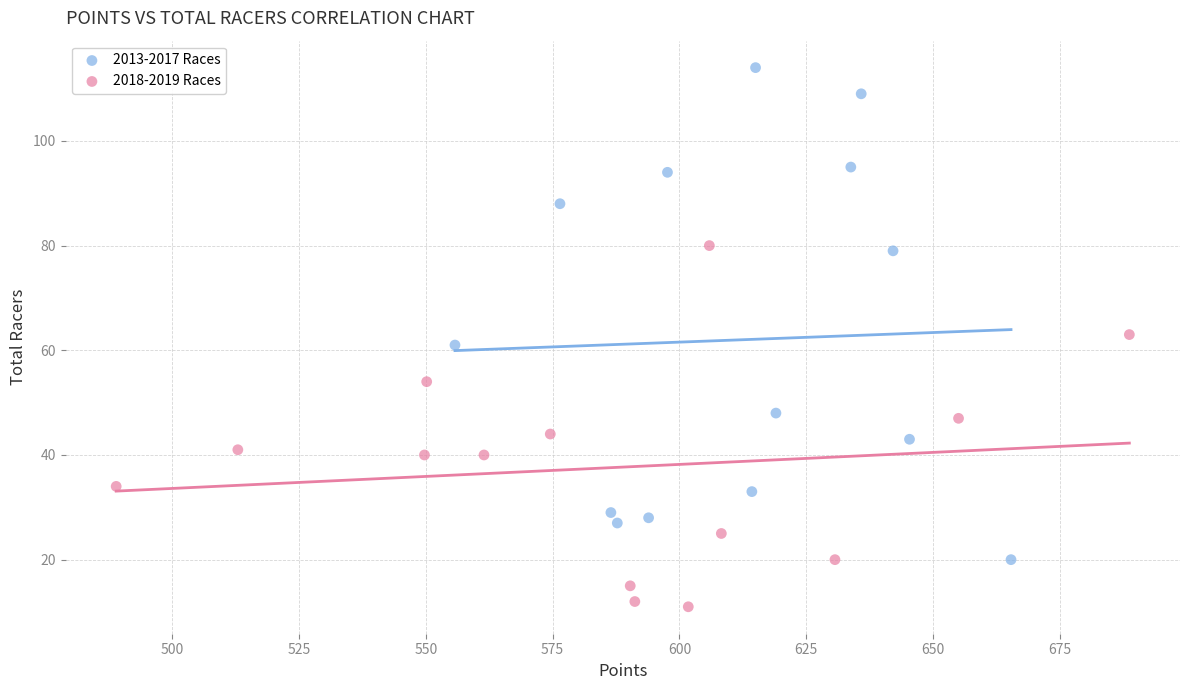

What are all the series names shown in the legend?

2013-2017 Races, 2018-2019 Races